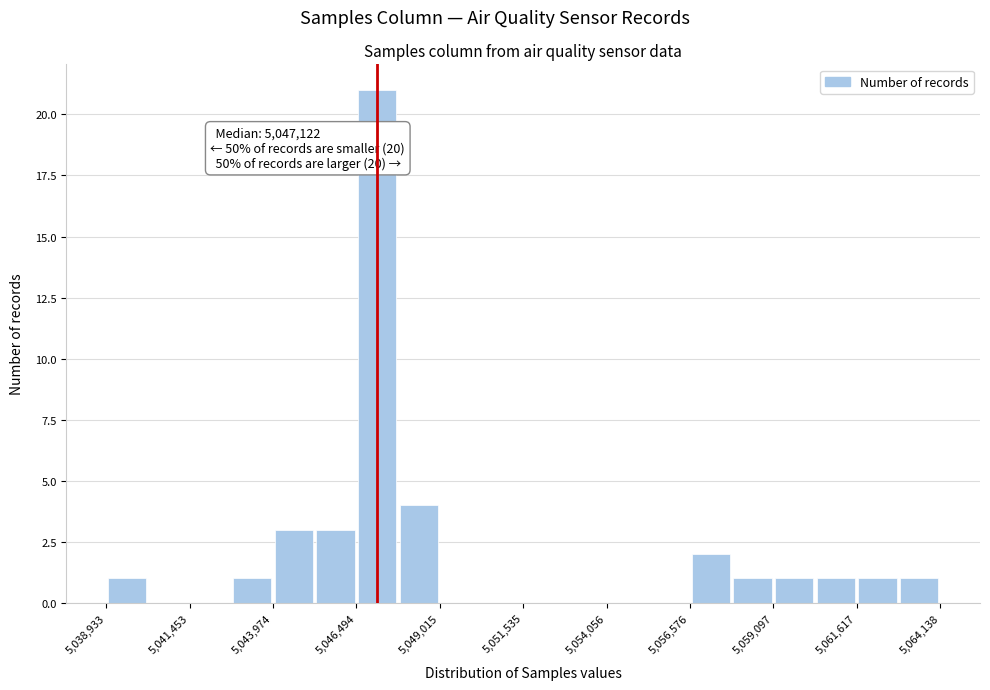

Read against the x-axis, roughly where is the centre of the tallest bar?

5047000